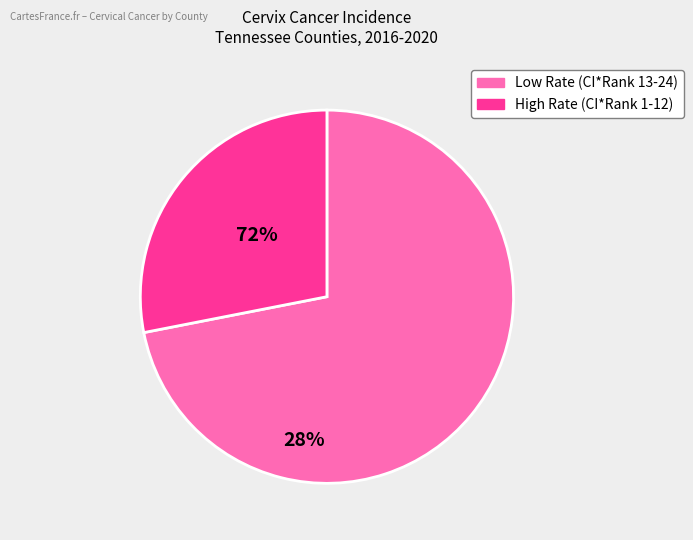

Approximately how many times larger is the value at High Rate (CI*Rank 1-12) compared to Low Rate (CI*Rank 13-24)?

0.4